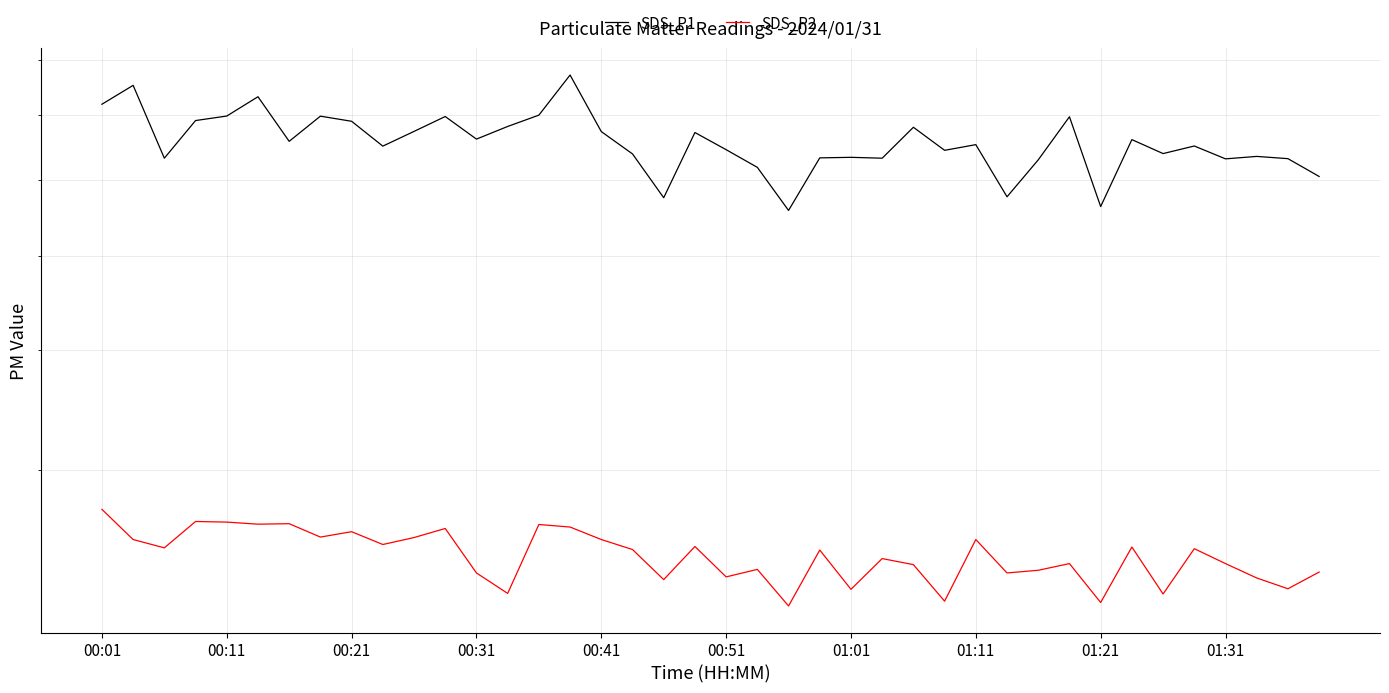

At how many categories does at least one series exceed 66?

18